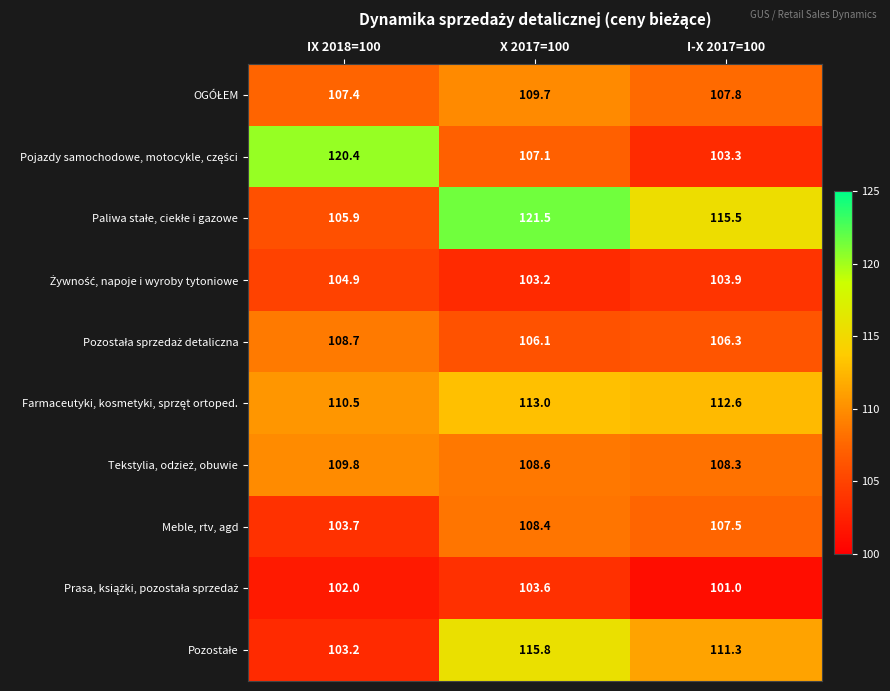

At which category is the sum across all series the highest?

X 2017=100